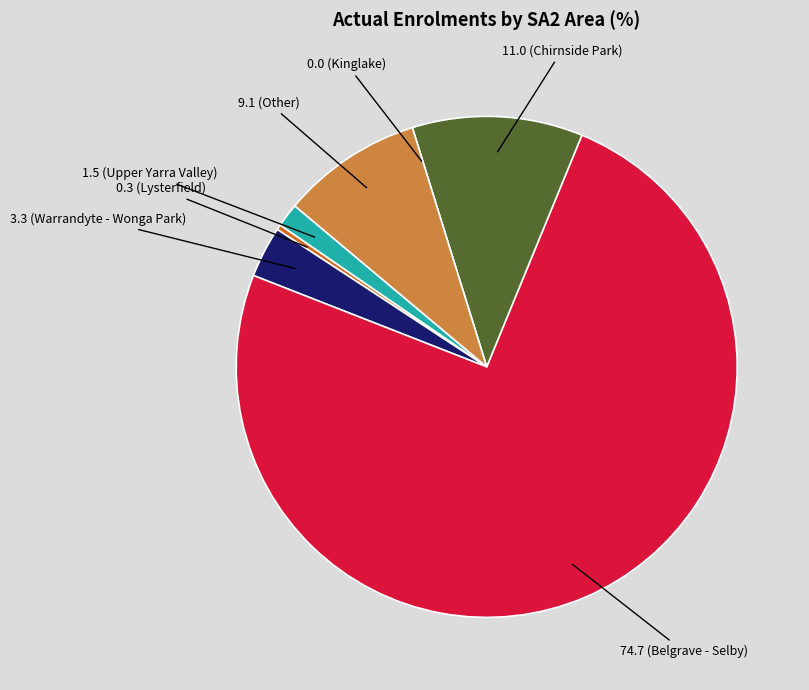

Is there a majority slice in this chart?

Yes